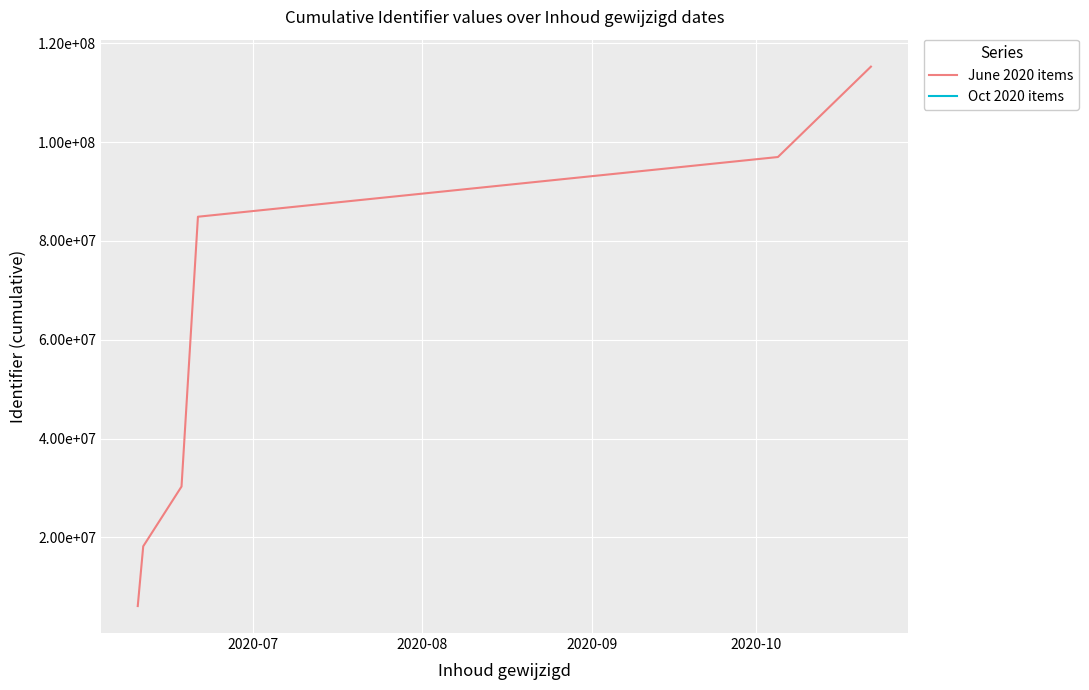

Is this an area chart (filled region under the line)?

No